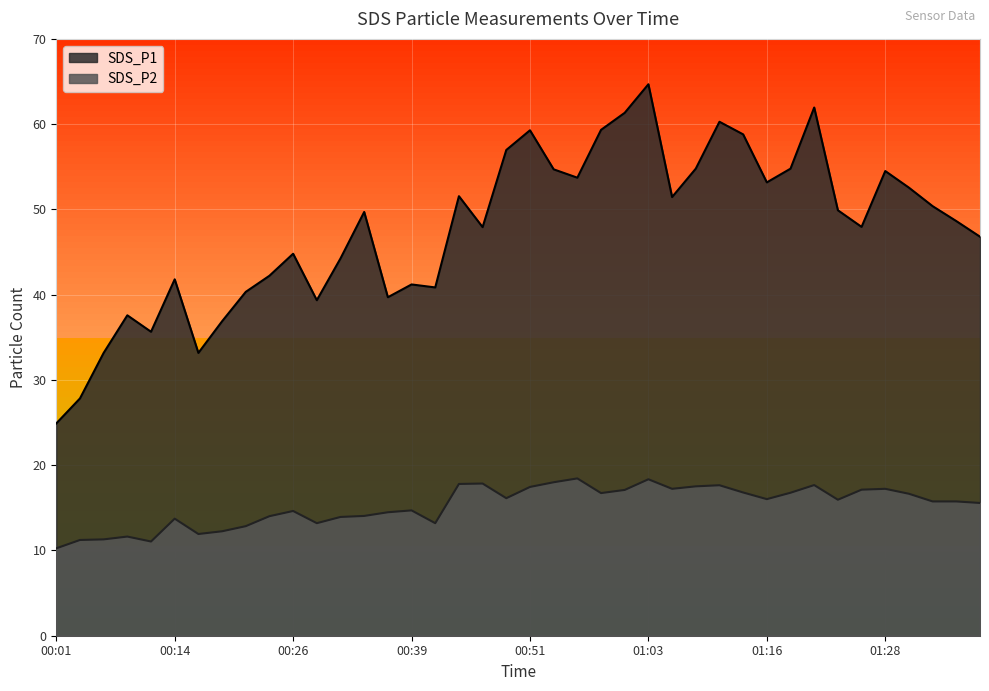

Count the number of data series in this chart.

2